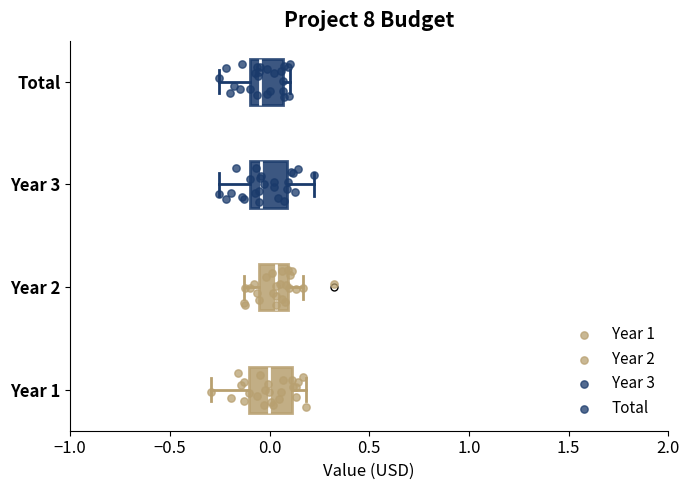

Reading bottom to top, transcribe this box plot: for each box, give where its median line is, the range the box spans, and where its two whiskers end, as read against the x-axis. The values are not printed on the chart, so give them approximately, as read against the axis.

Year 1: median 0.00, box -0.10 to 0.10, whiskers -0.30 to 0.20
Year 2: median 0.05, box -0.05 to 0.10, whiskers -0.15 to 0.15
Year 3: median -0.05, box -0.10 to 0.10, whiskers -0.25 to 0.20
Total: median -0.05, box -0.10 to 0.05, whiskers -0.25 to 0.10